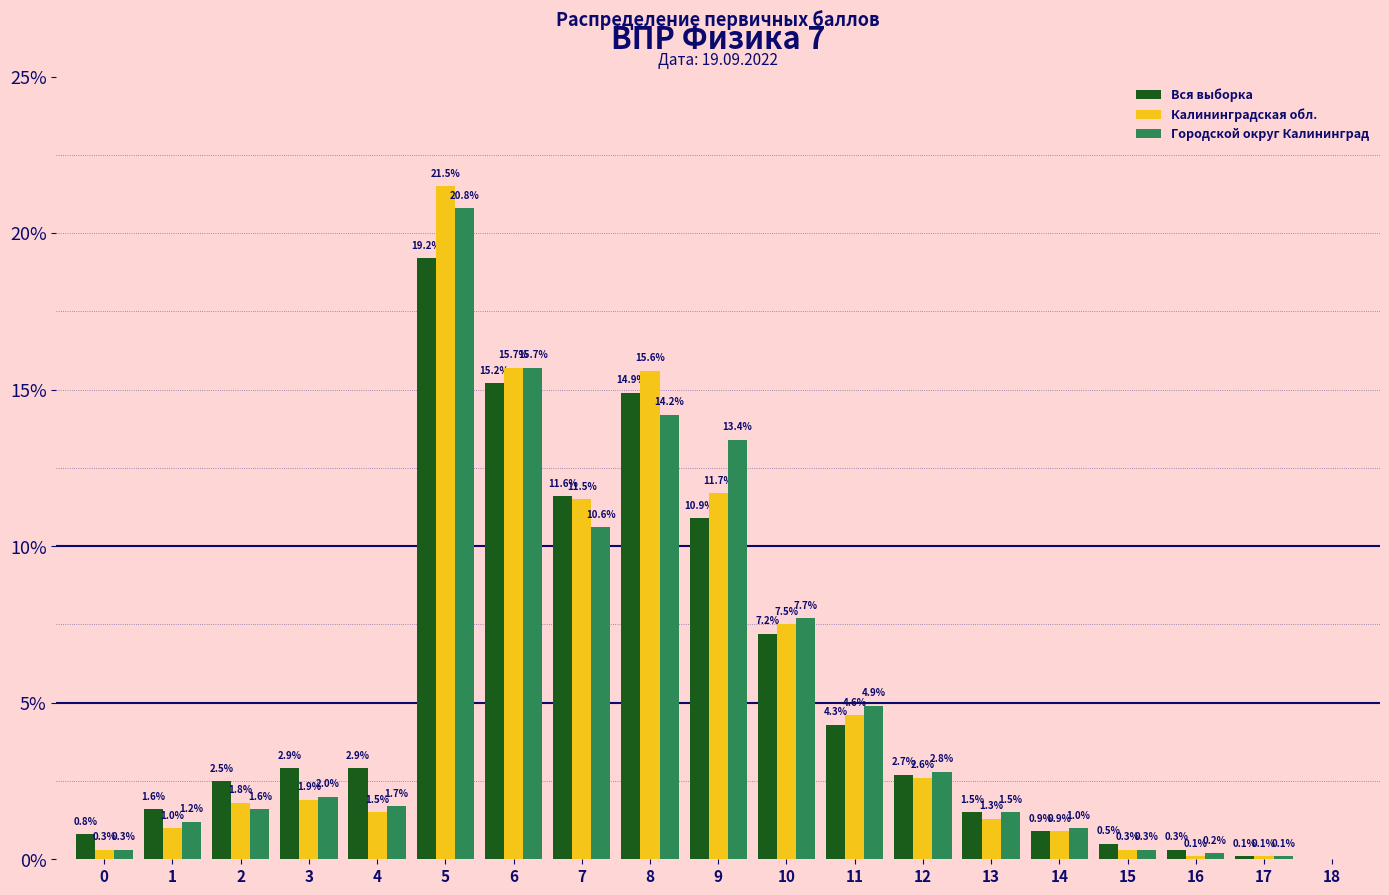

At which category is the sum across all series the highest?

5